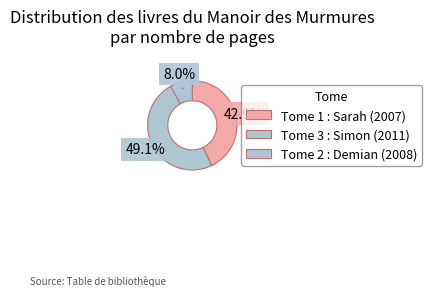

To the nearest percent, what percentage of the pie is Tome 2 : Demian (2008)?

8%